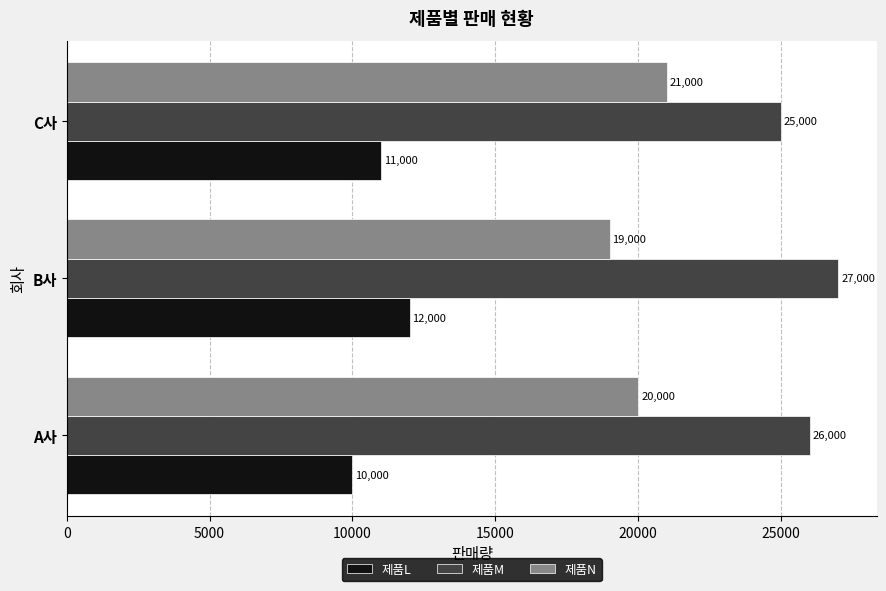

List the labels in order of 제품L value, smallest first.

A사, C사, B사